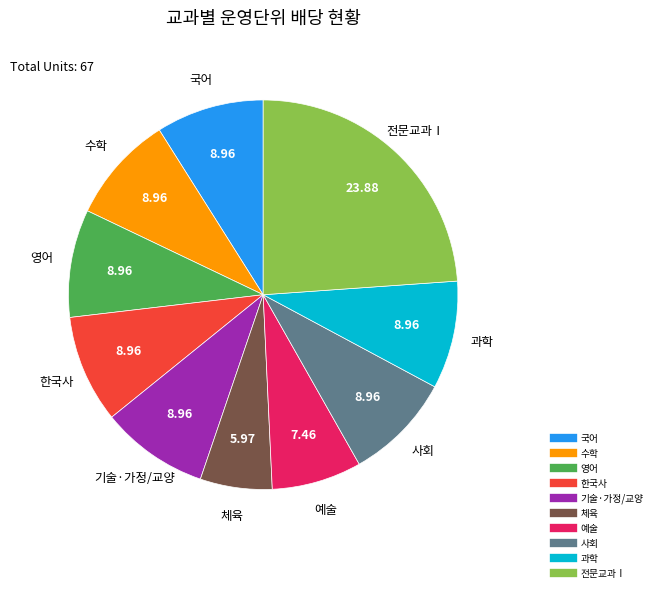

Is it true that 전문교과Ⅰ is 18% of the pie?

False